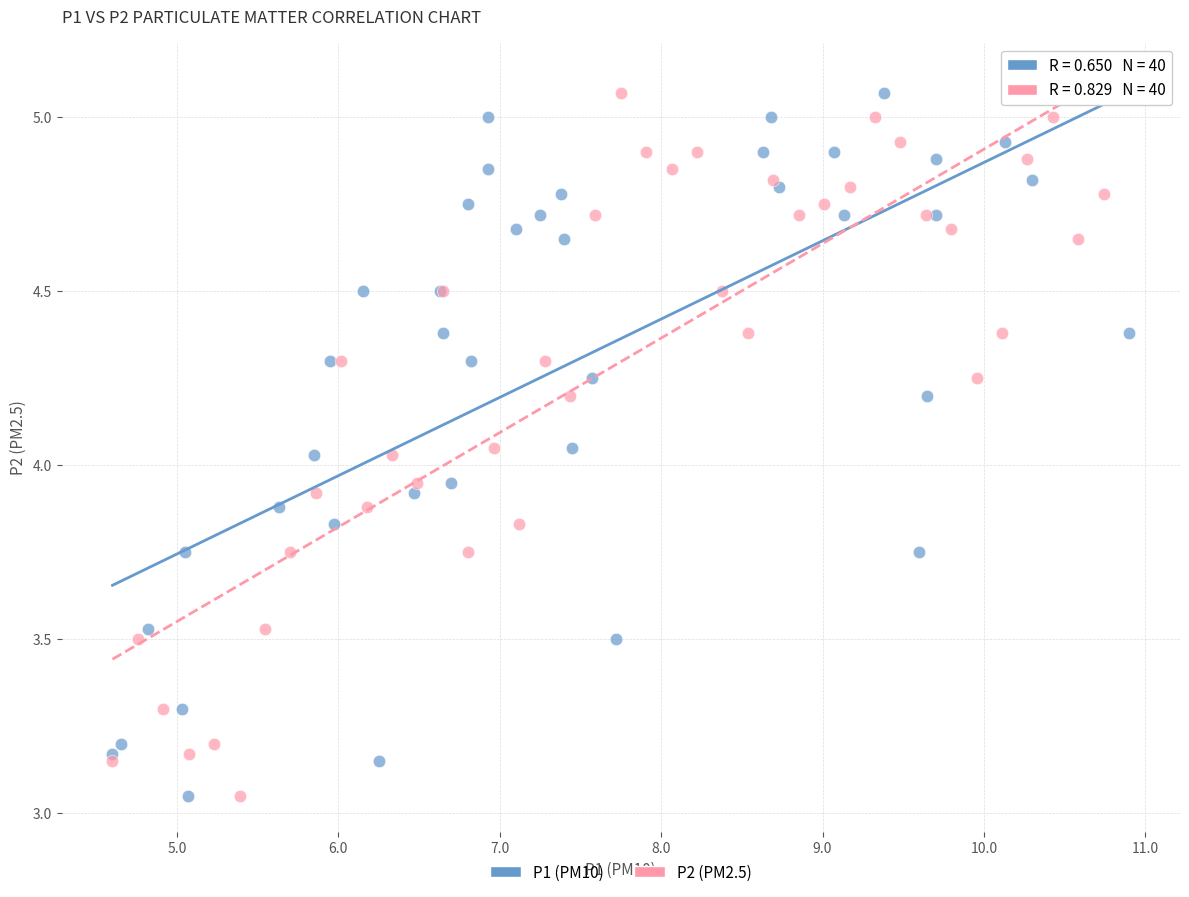

What are all the series names shown in the legend?

P1 (PM10), P2 (PM2.5)